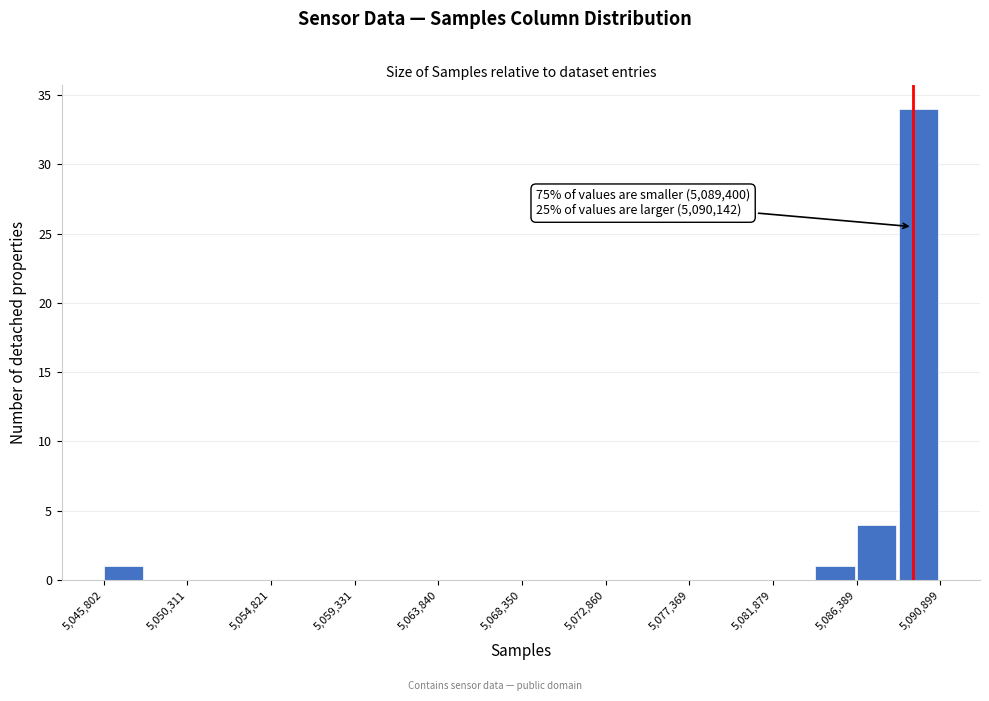

Over which range of the x-axis is the bar tallest?

5088500 to 5091000